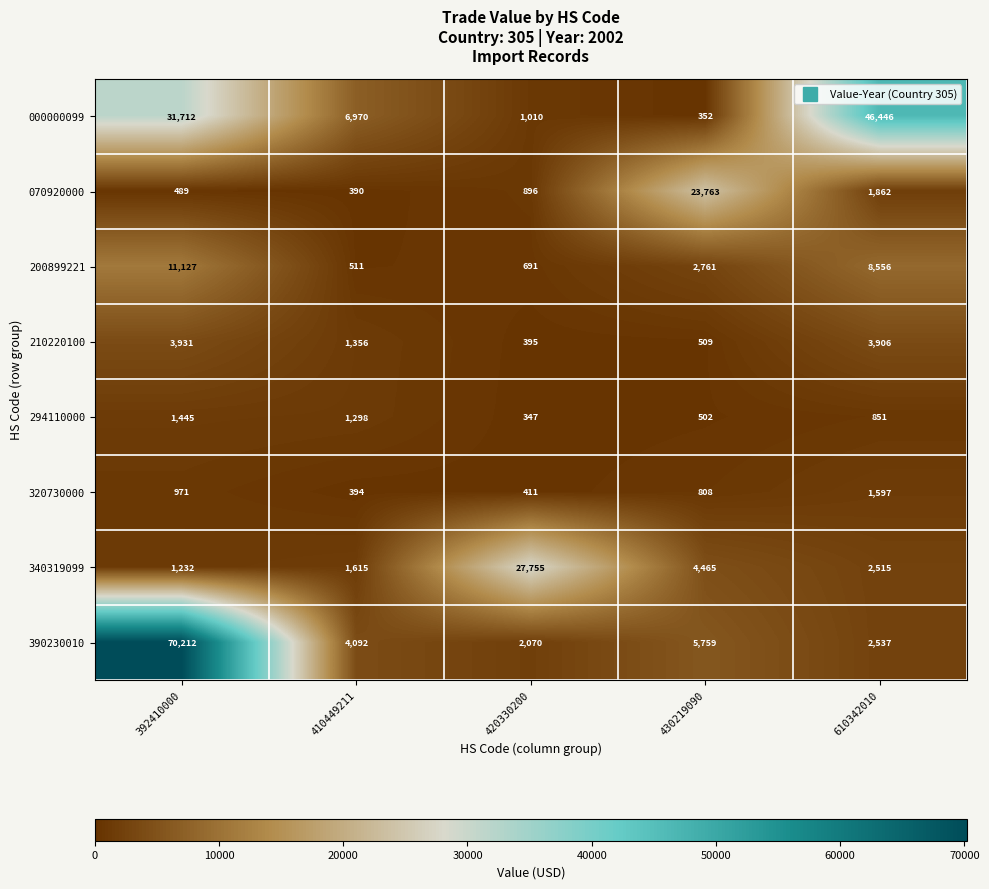

True or false: 070920000 has a value of 125 at 410449211.

False